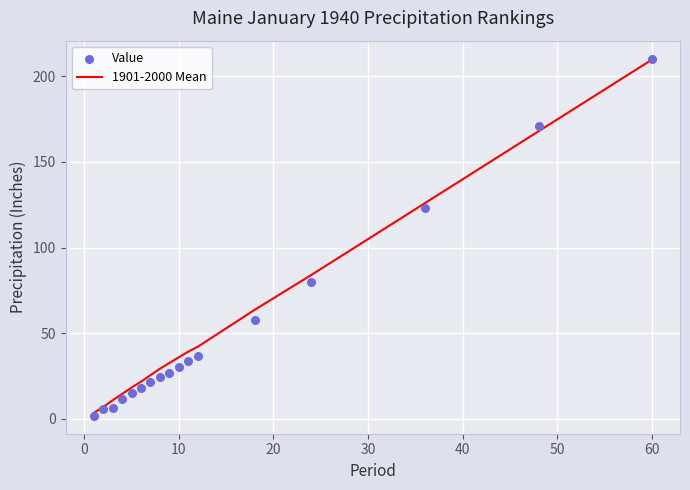

At which label does 1901-2000 Mean reach its peak?

60